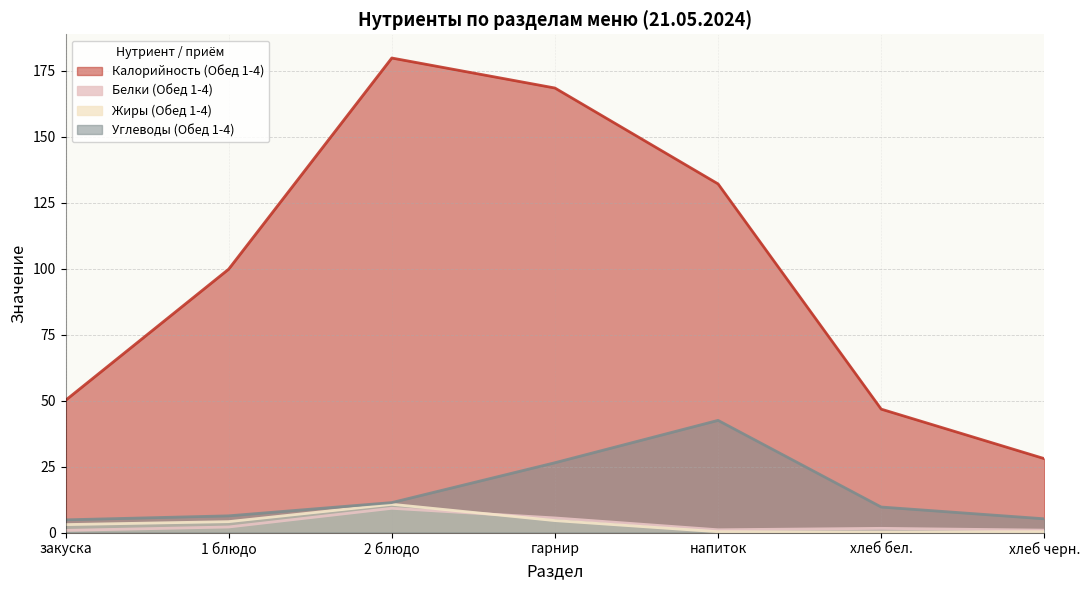

What is the difference between the Углеводы (Обед 1-4) values at напиток and закуска?

37.7